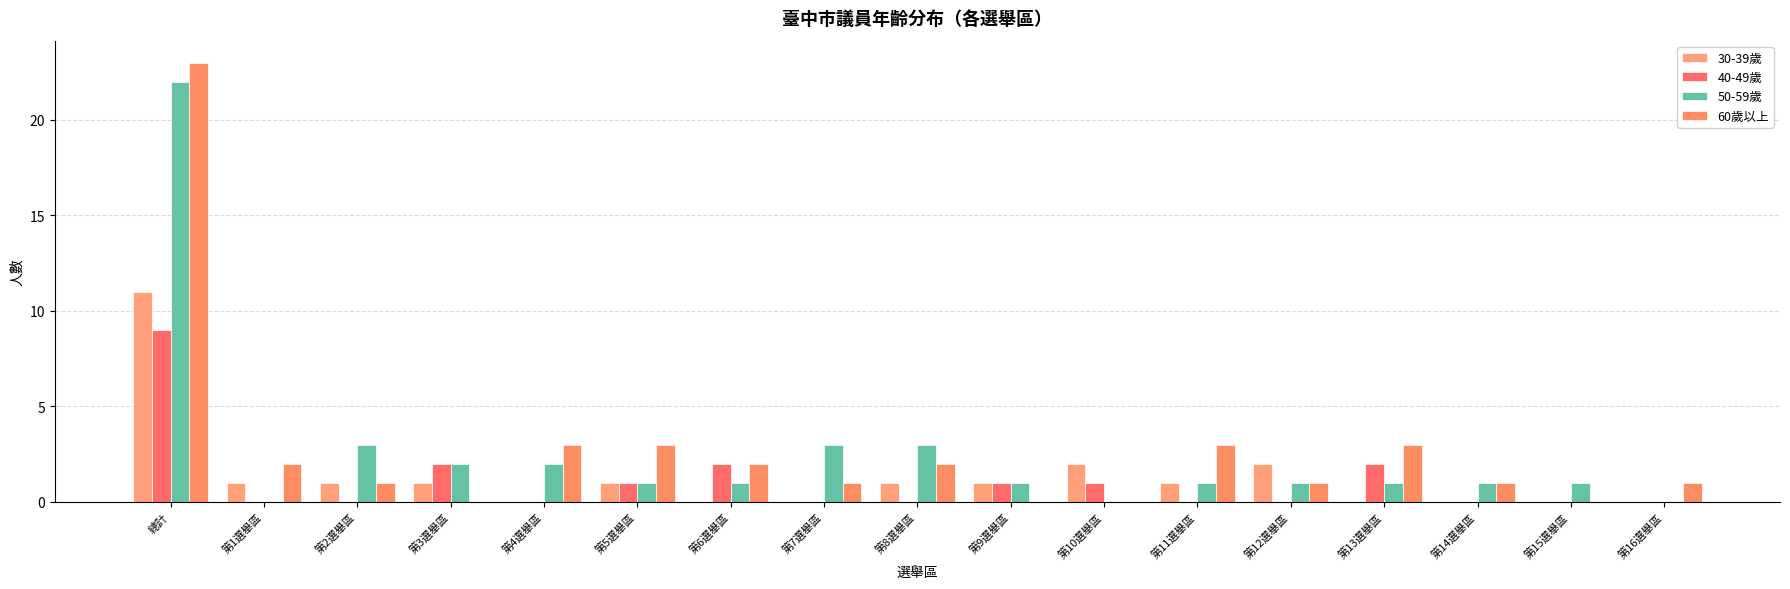

The value of 60歲以上 at 第2選舉區 is 1. True or false?

True